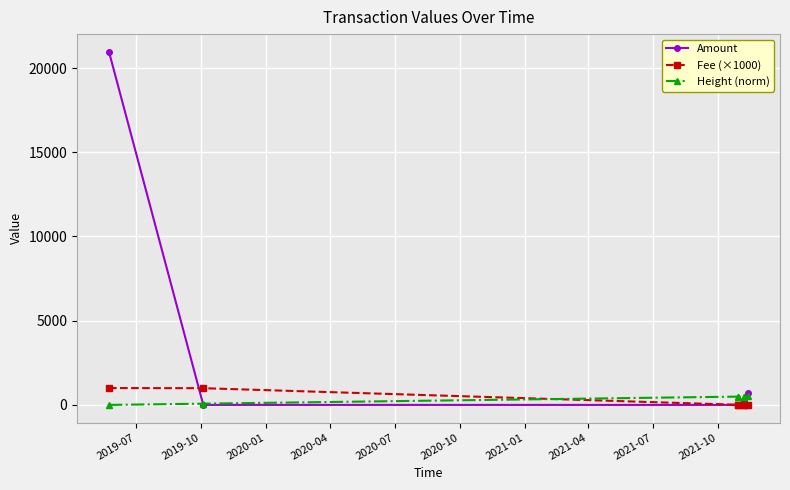

How many distinct data groups are displayed?

3